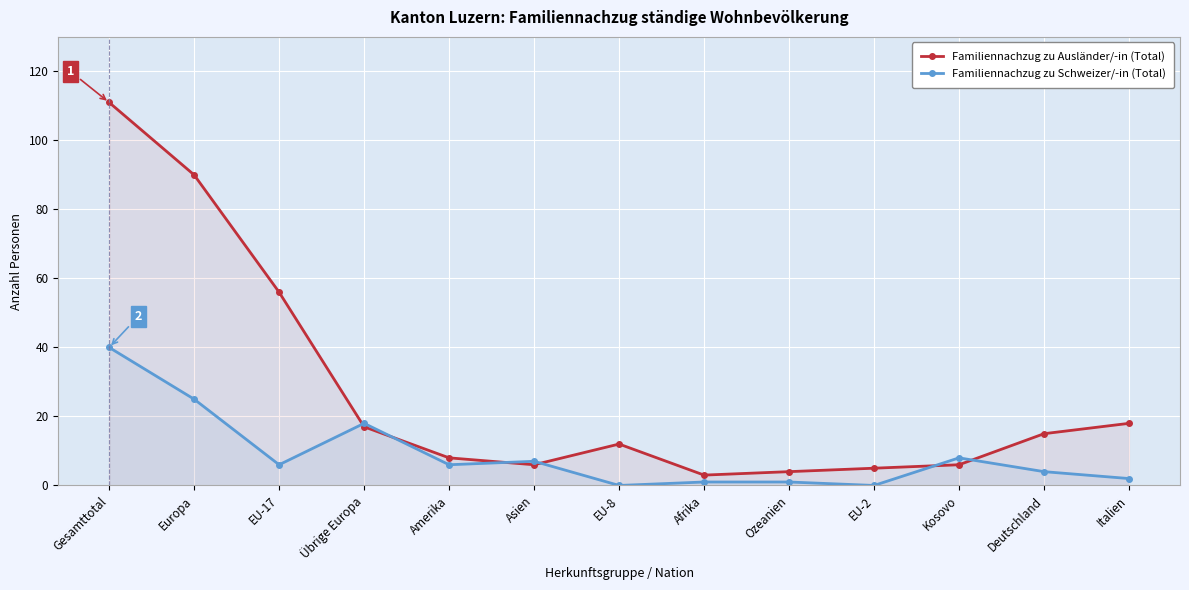

Which series changed the most between Europa and Übrige Europa?

Familiennachzug zu Ausländer/-in (Total)